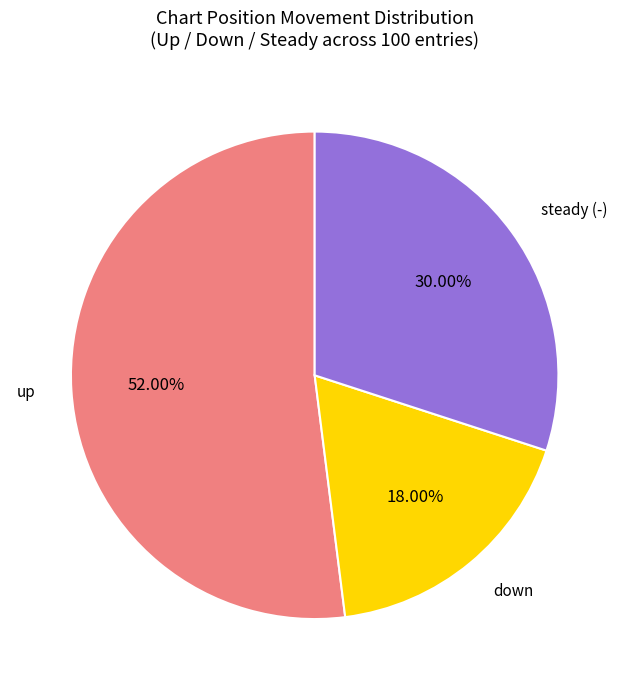

Between down and up, which is larger?

up